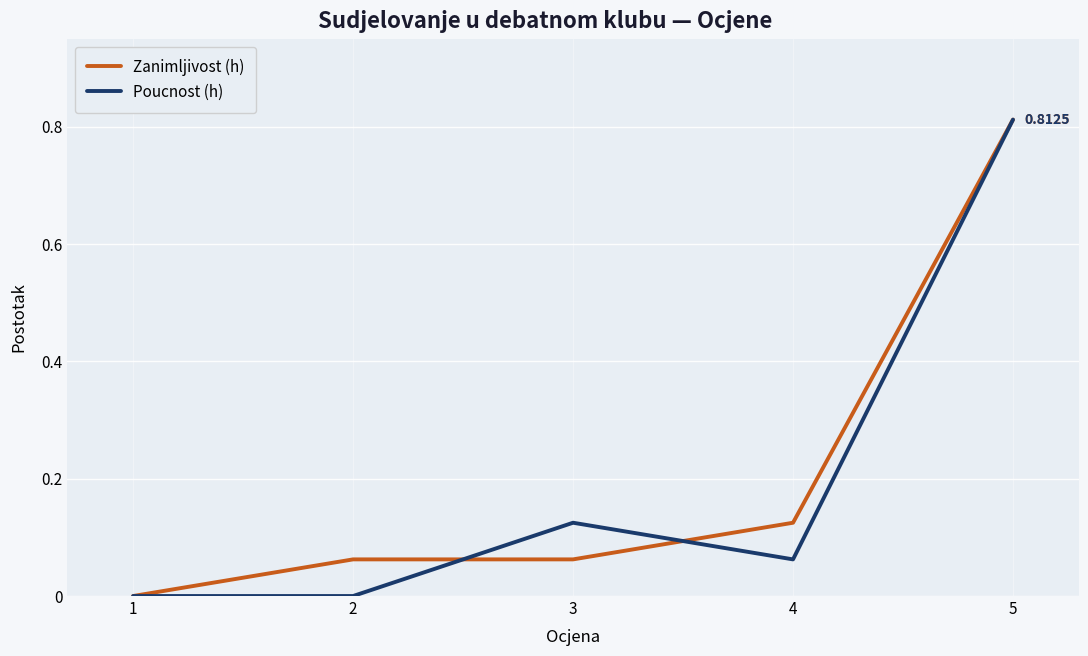

What is the average value of the Zanimljivost (h) series?

0.2